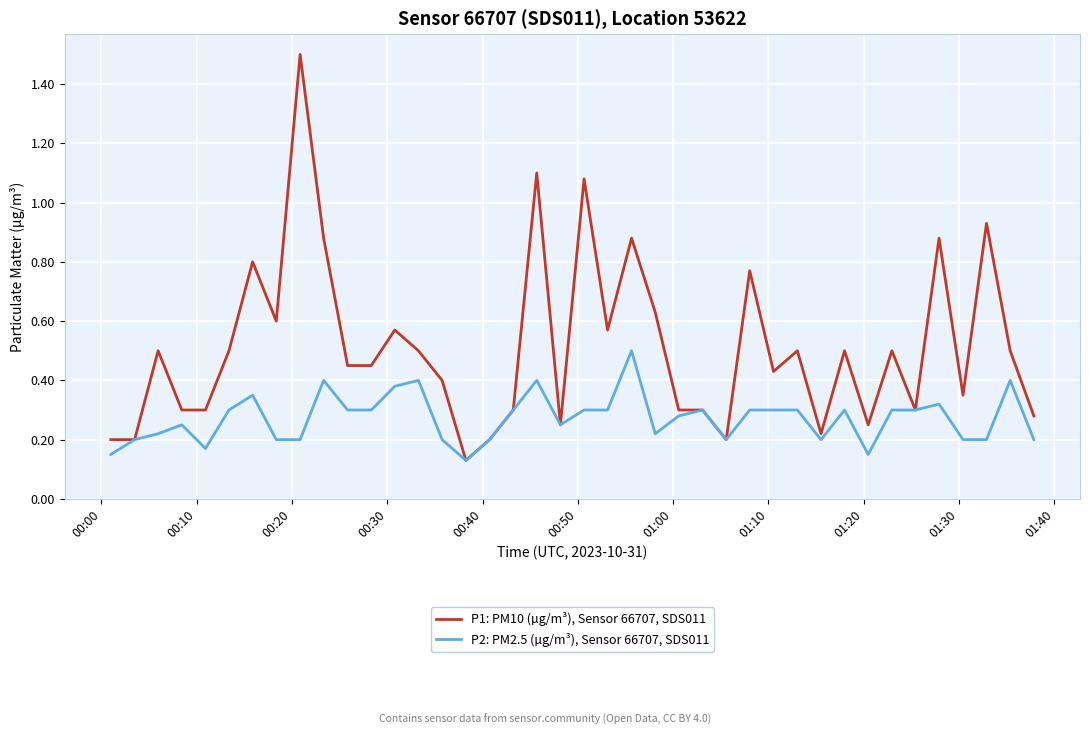

List the series in order of their peak value, highest first.

P1: PM10 (µg/m³), Sensor 66707, SDS011, P2: PM2.5 (µg/m³), Sensor 66707, SDS011